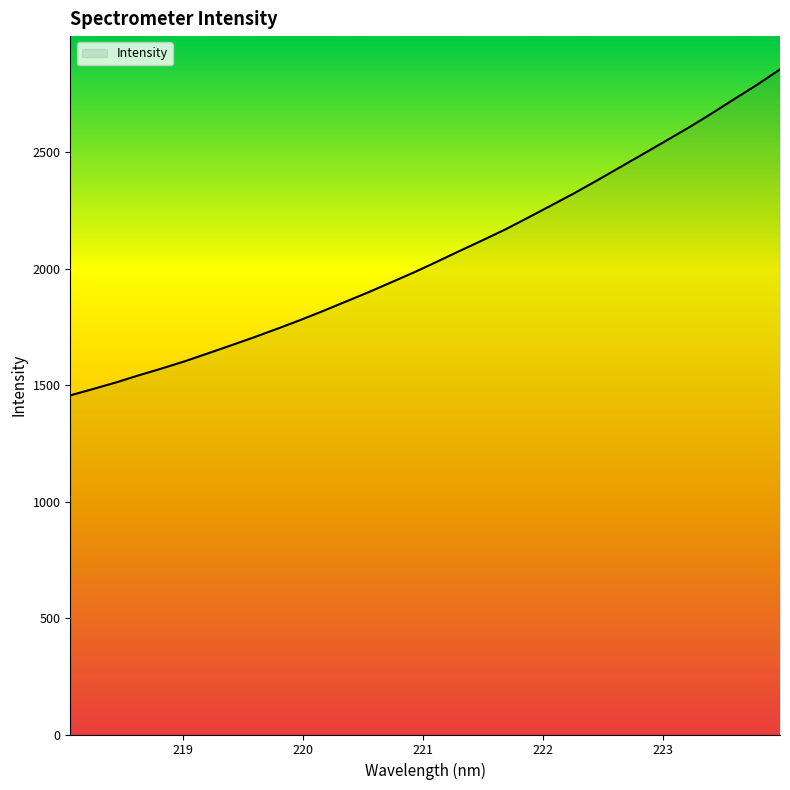

What is the average value?

2060.1